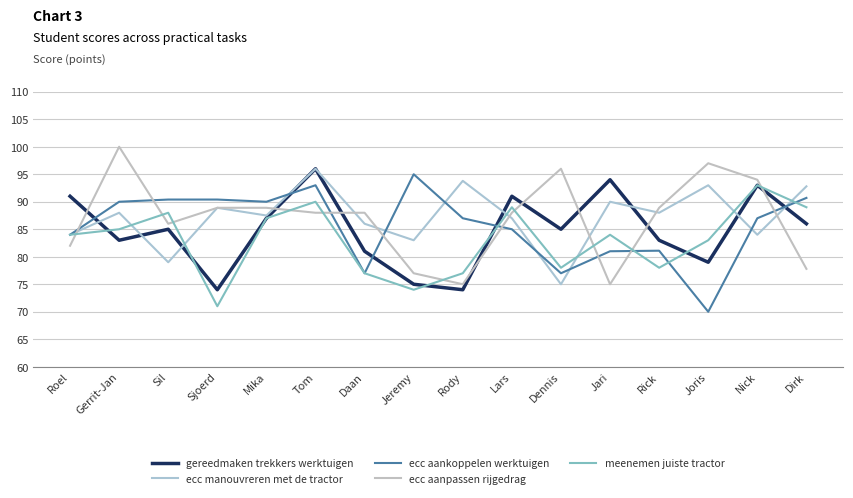

What is the average value of the ecc aanpassen rijgedrag series?

86.9